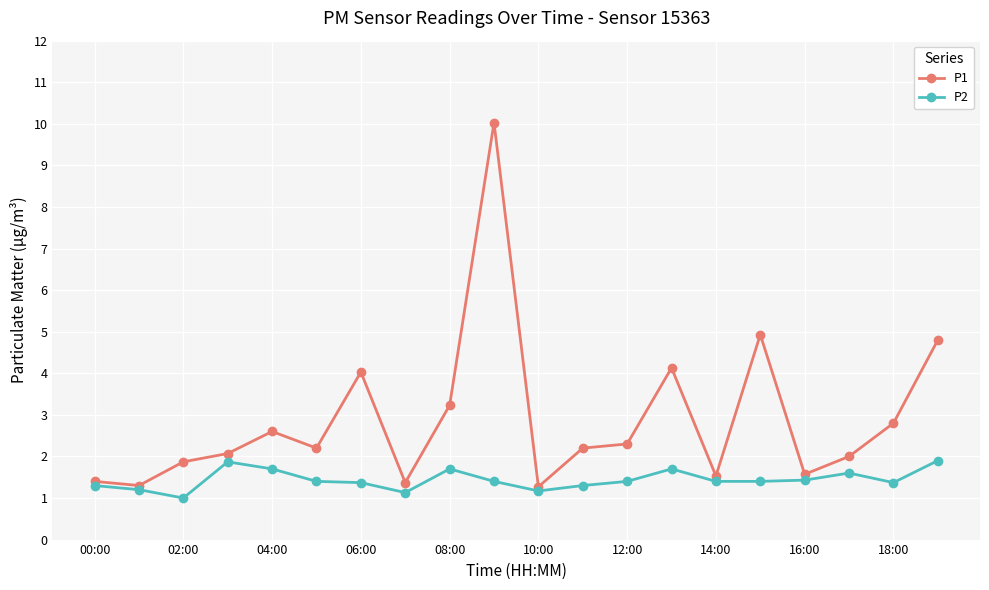

How many categories are shown in the chart?

20